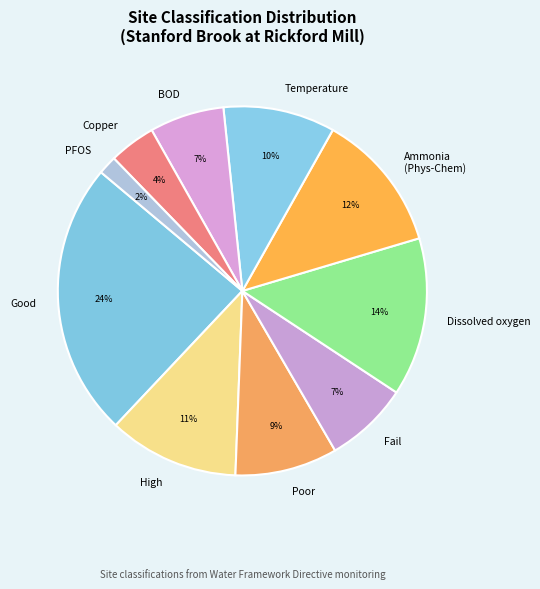

Combined, do Good and Temperature account for over 50%?

No